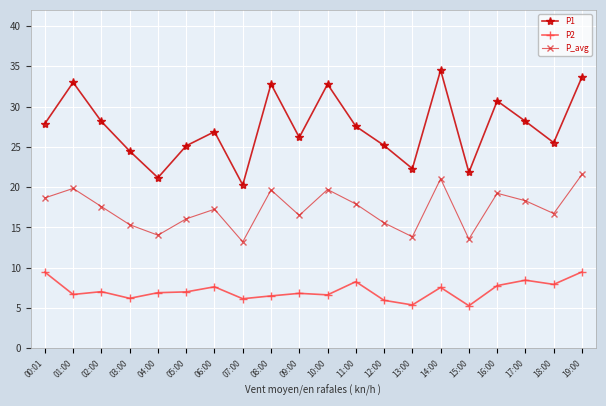

True or false: P2 and P1 cross at least once.

False